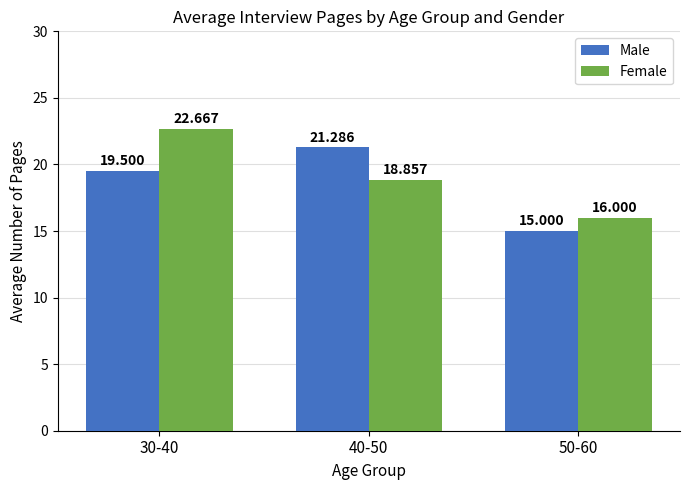

How many groups of bars are there?

3